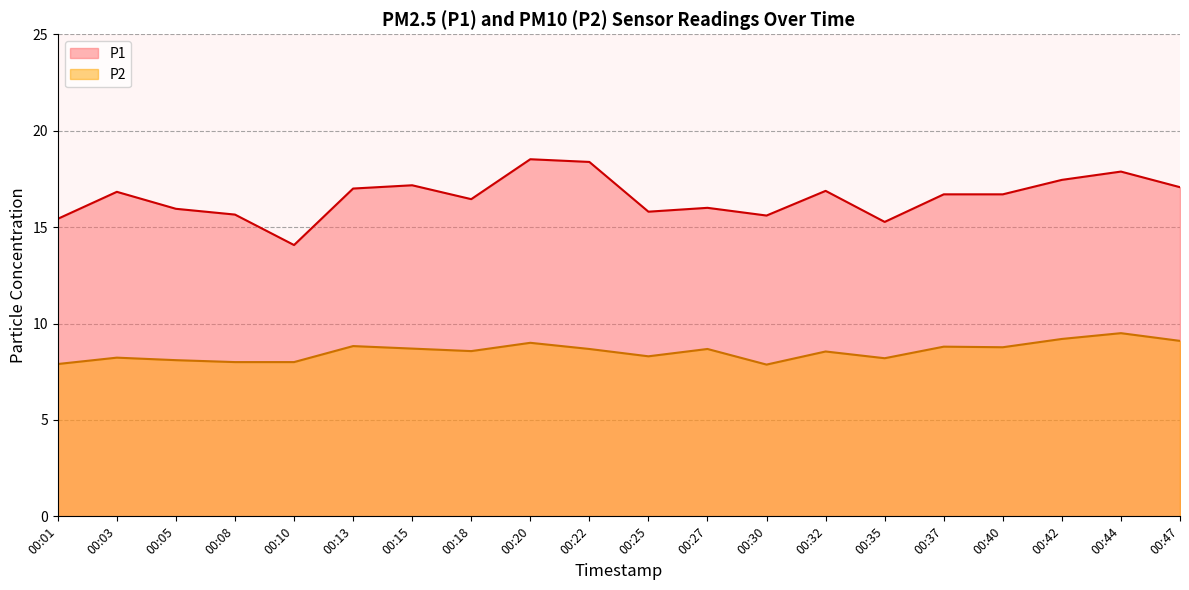

What is the difference between the second highest and second lowest values in the P1 series?

3.1